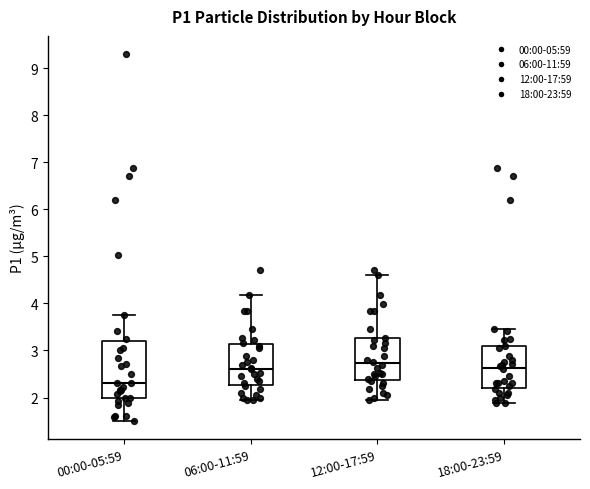

Reading left to right, read every box against the y-axis: the position of its median line, the range the box covers, and the ends of its whiskers. The values are not printed on the chart, so give them approximately, as read against the axis.

00:00-05:59: median 2.3, box 2.0 to 3.2, whiskers 1.5 to 3.8
06:00-11:59: median 2.6, box 2.3 to 3.1, whiskers 2.0 to 4.2
12:00-17:59: median 2.7, box 2.4 to 3.3, whiskers 2.0 to 4.6
18:00-23:59: median 2.6, box 2.2 to 3.1, whiskers 1.9 to 3.5